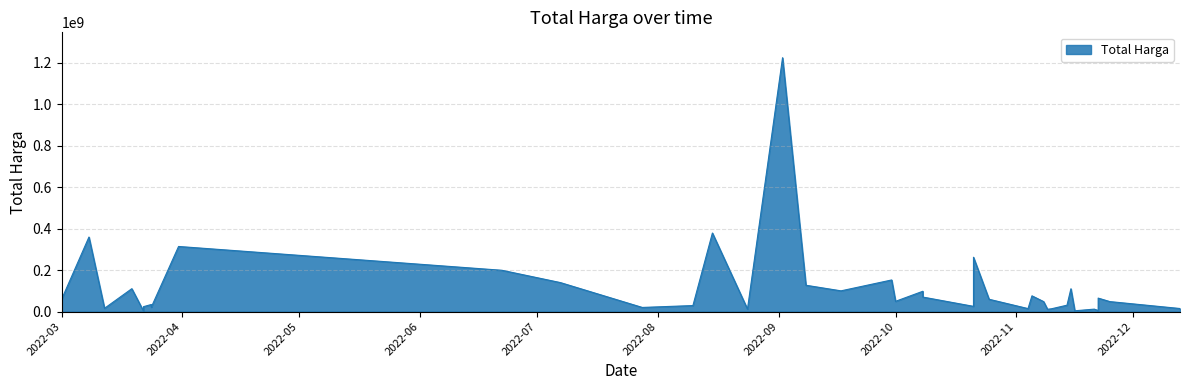

Does the chart display data point markers on the line(s)?

No